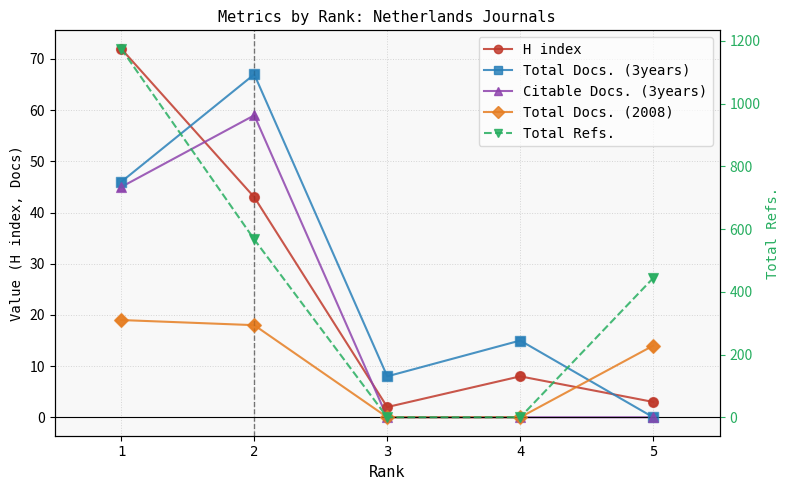

What are all the series names shown in the legend?

H index, Total Docs. (3years), Citable Docs. (3years), Total Docs. (2008), Total Refs.